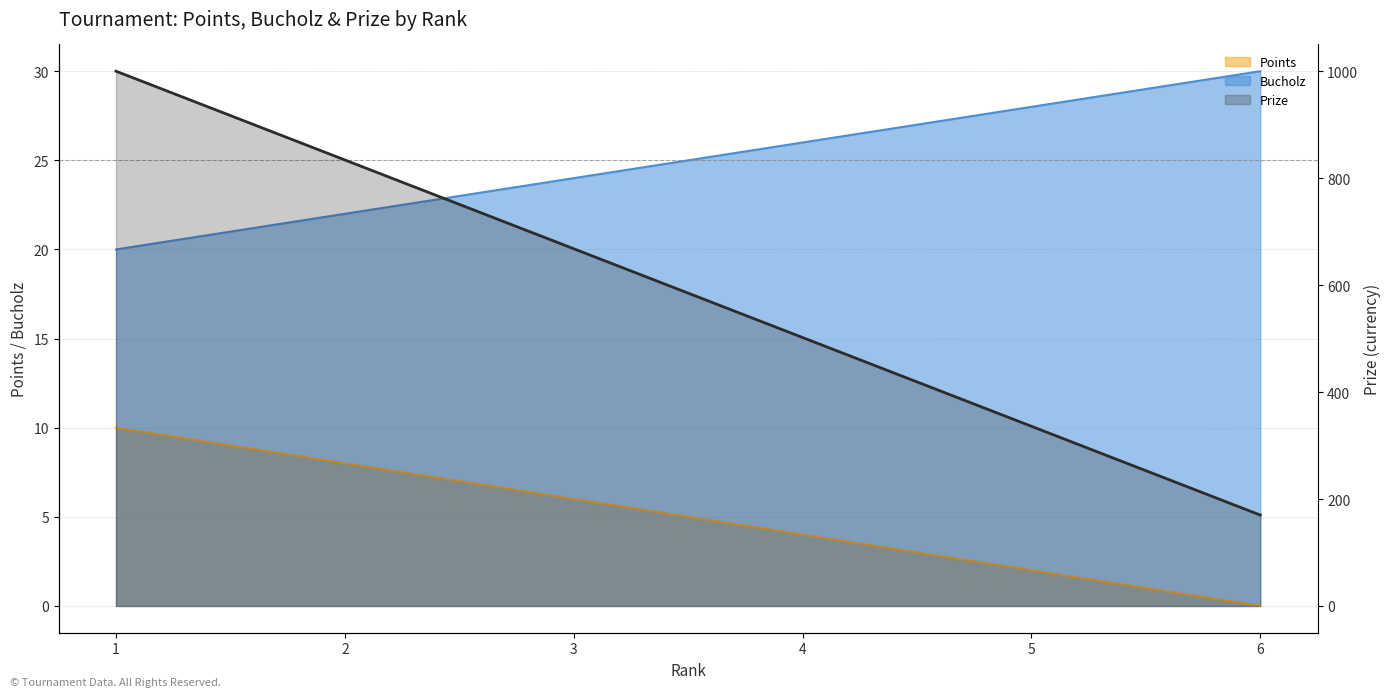

List the labels in order of value, smallest first.

6, 5, 4, 3, 2, 1